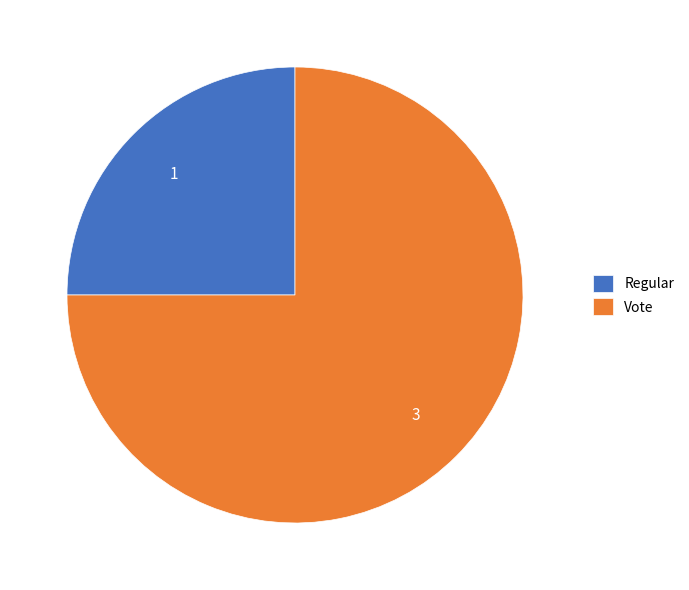

True or false: Vote accounts for 75% of the total.

True